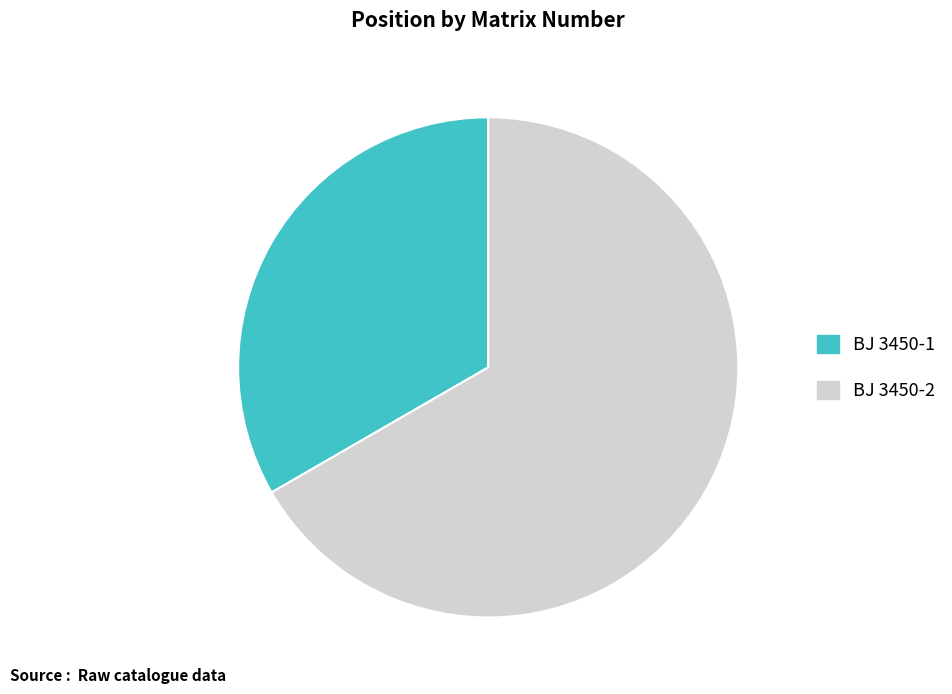

Combined, do BJ 3450-1 and BJ 3450-2 account for over 50%?

Yes